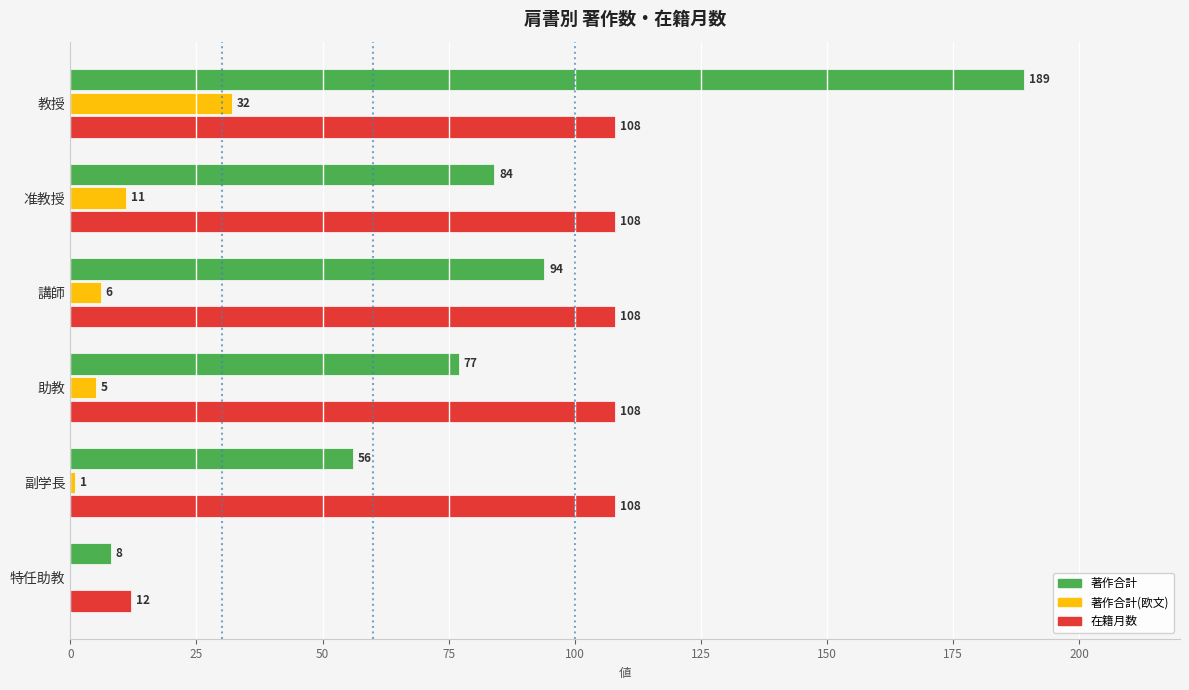

What is the sum of all 著作合計 values?

508